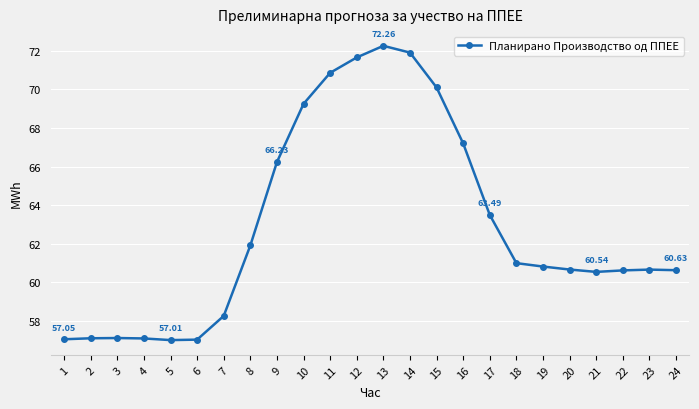

What is the sum of all values?

1510.5